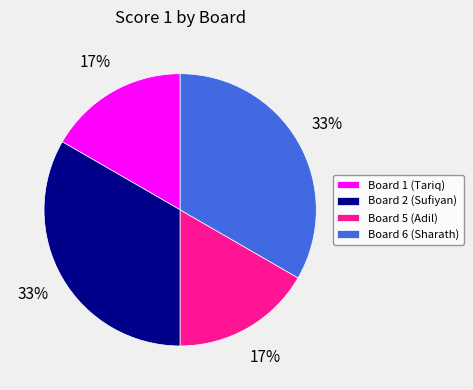

To the nearest percent, what is the average slice percentage?

25%